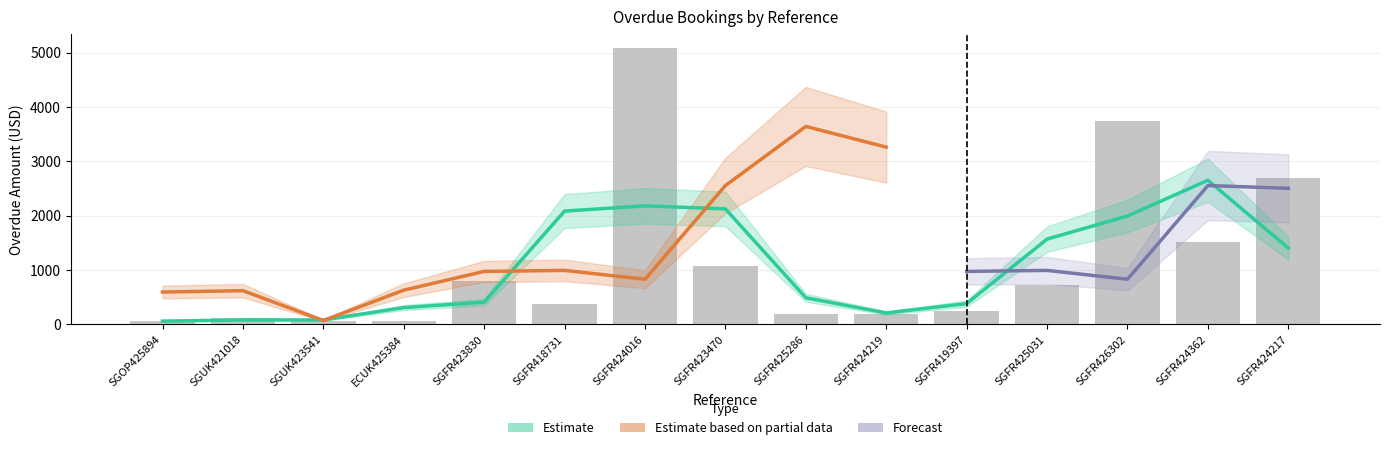

Which category has the lowest value in the Overdue Amount (USD) series?

ECUK425384